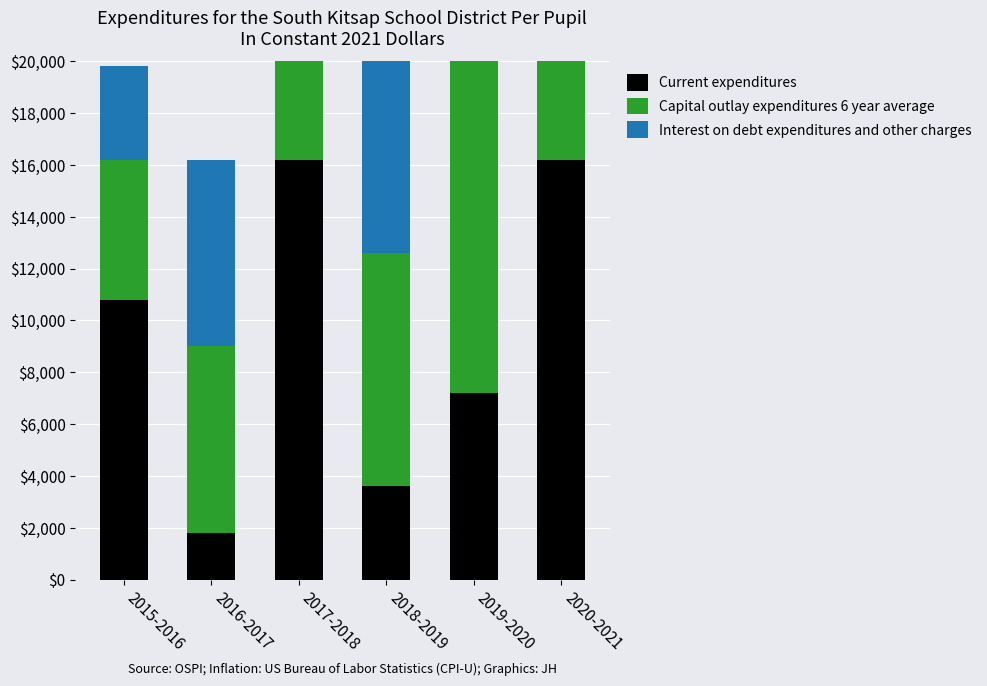

Is it true that Capital outlay expenditures 6 year average equals 4021 at 2019-2020?

False